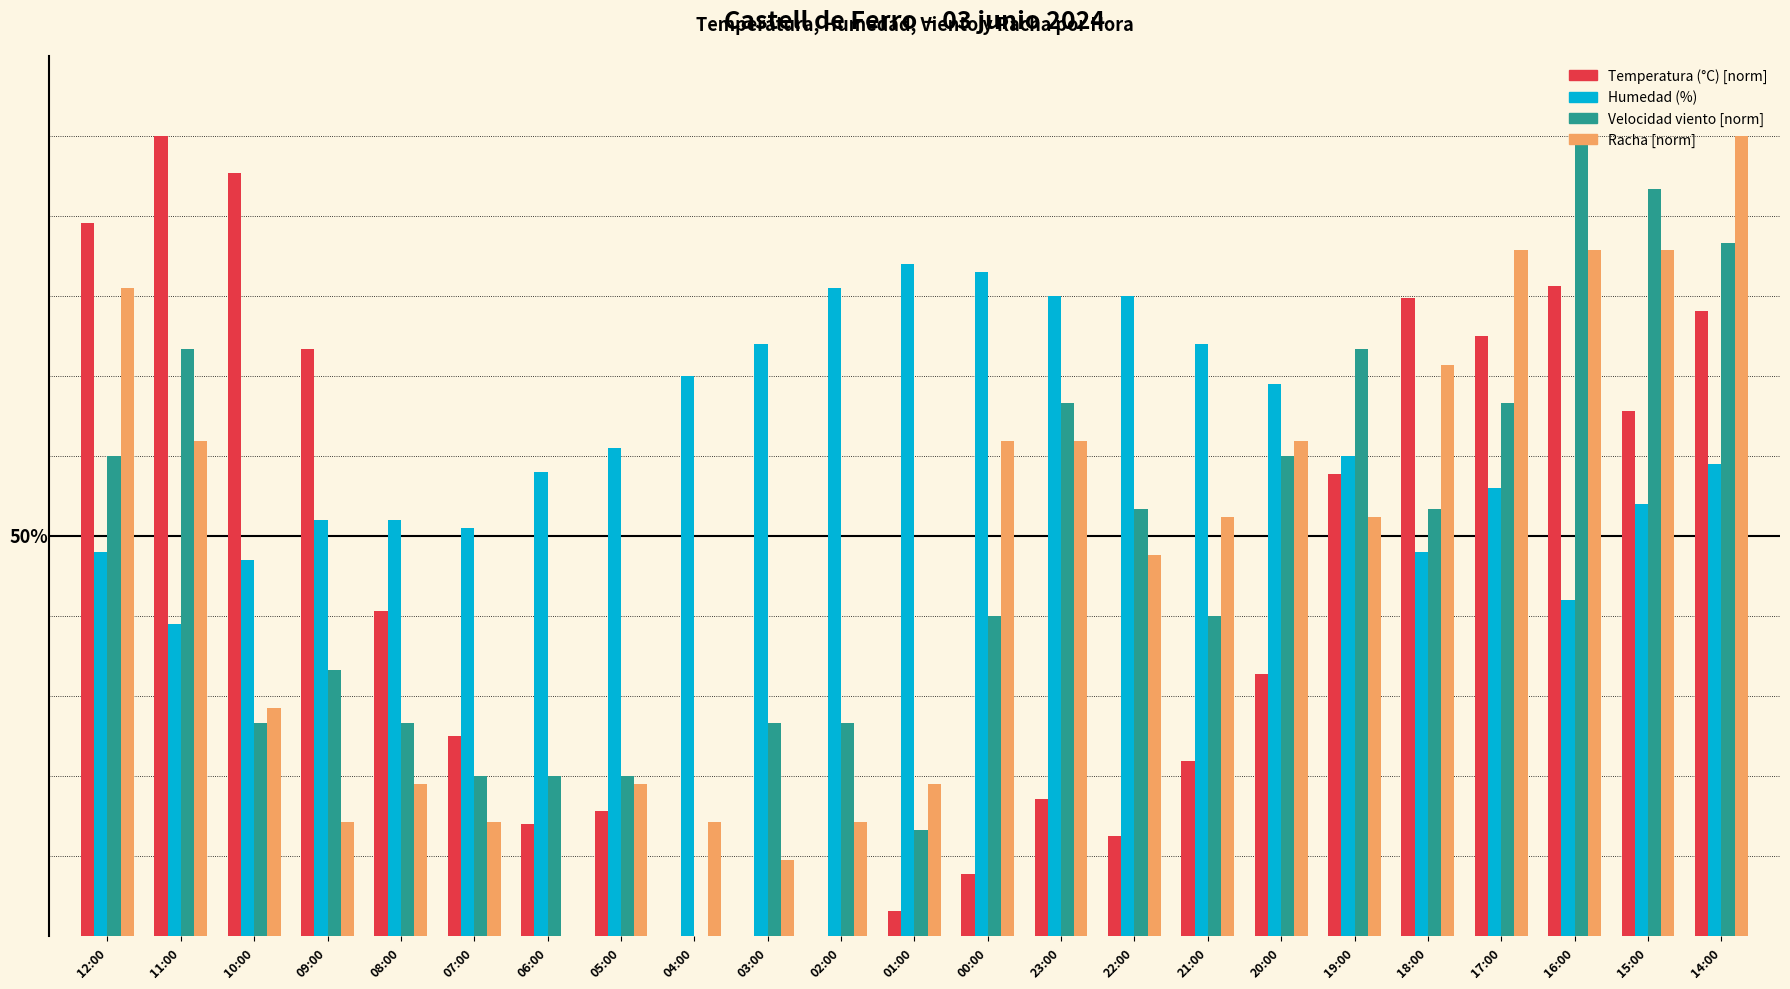

Reading left to right, list all the values displayed in this chart.

Temperatura (°C) [norm]: 89.1	100.0	95.3	73.4	40.6	25.0	14.1	15.6	0.0	0.0	0.0	3.1	7.8	17.2	12.5	21.9	32.8	57.8	79.7	75.0	81.3	65.6	78.1
Humedad (%): 48.0	39.0	47.0	52.0	52.0	51.0	58.0	61.0	70.0	74.0	81.0	84.0	83.0	80.0	80.0	74.0	69.0	60.0	48.0	56.0	42.0	54.0	59.0
Velocidad viento [norm]: 60.0	73.3	26.7	33.3	26.7	20.0	20.0	20.0	0.0	26.7	26.7	13.3	40.0	66.7	53.3	40.0	60.0	73.3	53.3	66.7	100.0	93.3	86.7
Racha [norm]: 81.0	61.9	28.6	14.3	19.0	14.3	0.0	19.0	14.3	9.5	14.3	19.0	61.9	61.9	47.6	52.4	61.9	52.4	71.4	85.7	85.7	85.7	100.0